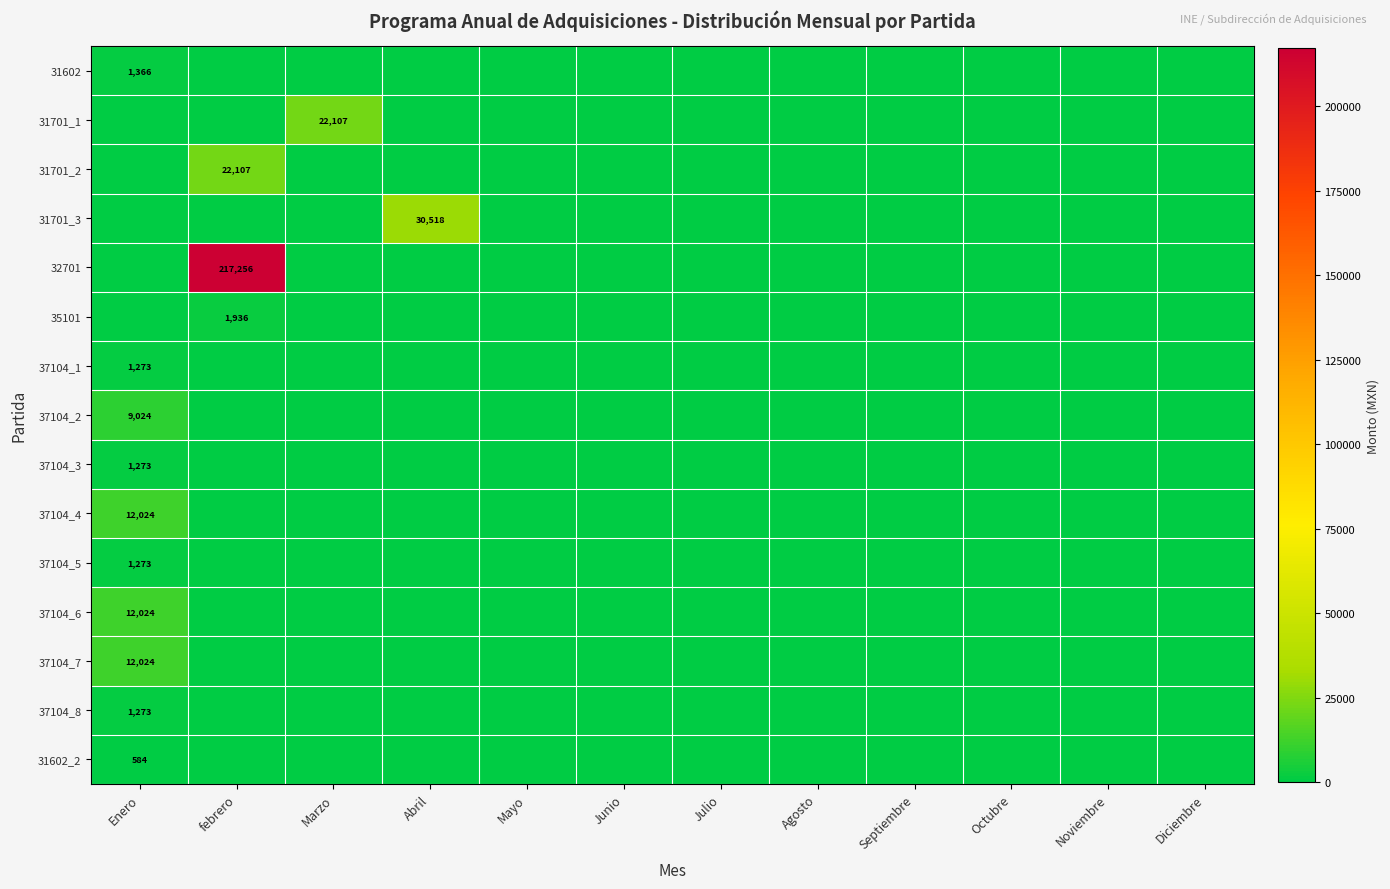

Is it true that 37104_4 equals 4418 at Septiembre?

False